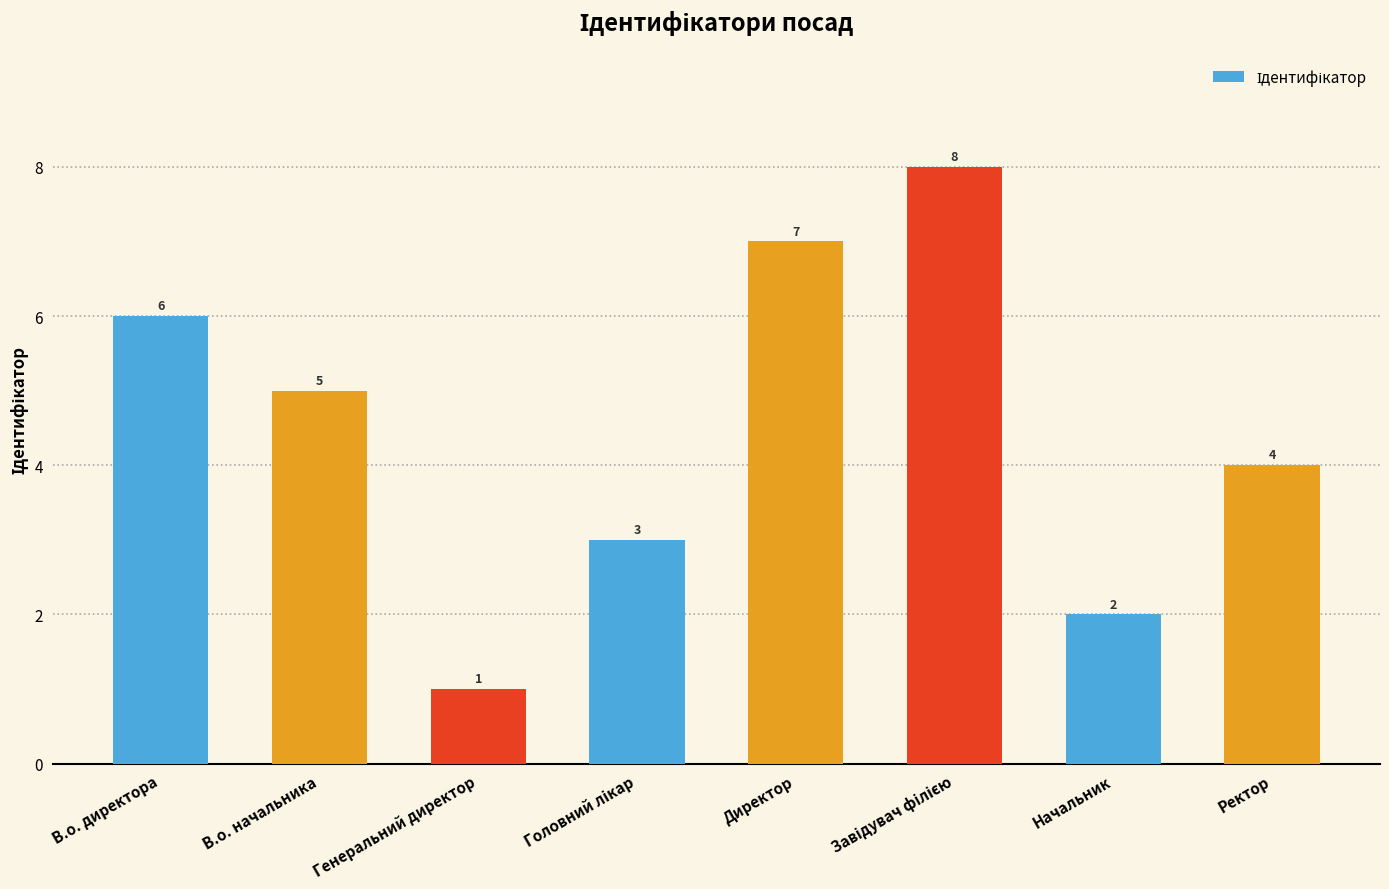

True or false: the data shows 0 at Генеральний директор.

False